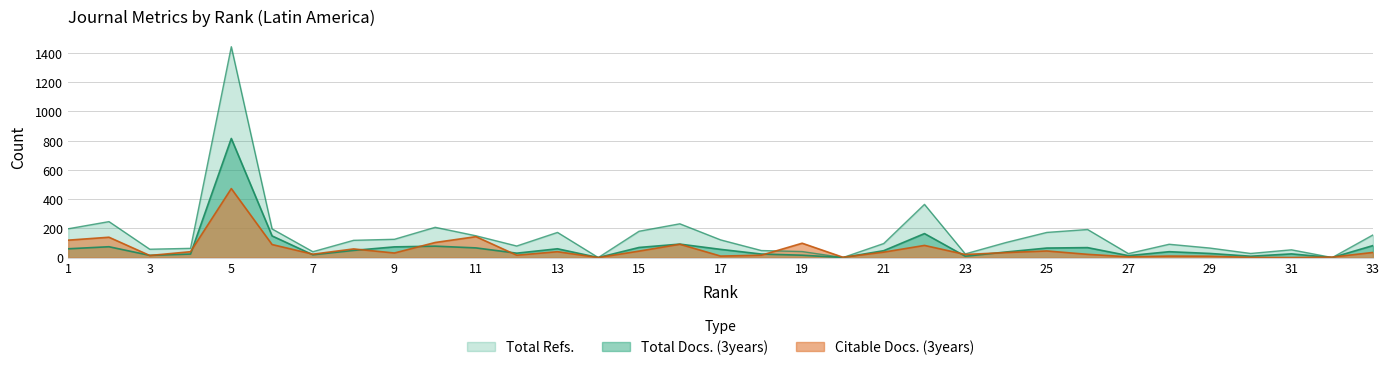

Does the chart display data point markers on the line(s)?

No